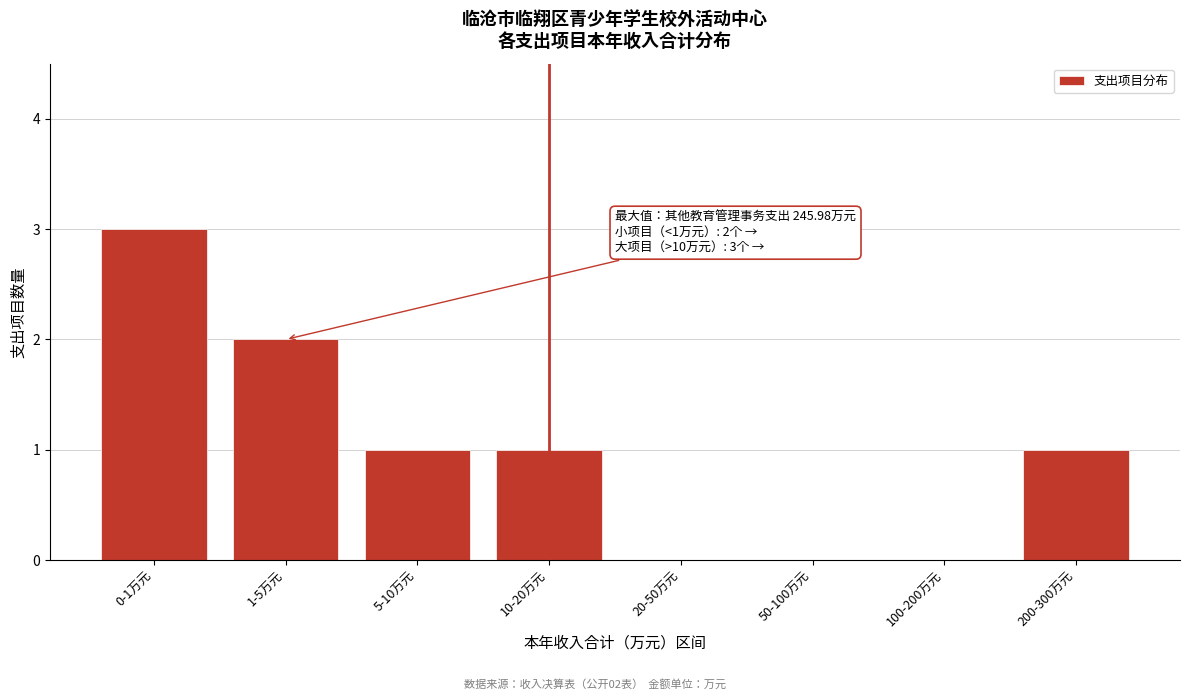

Reading left to right, list all the values displayed in this chart.

0-1万元=3	1-5万元=2	5-10万元=1	10-20万元=1	20-50万元=0	50-100万元=0	100-200万元=0	200-300万元=1